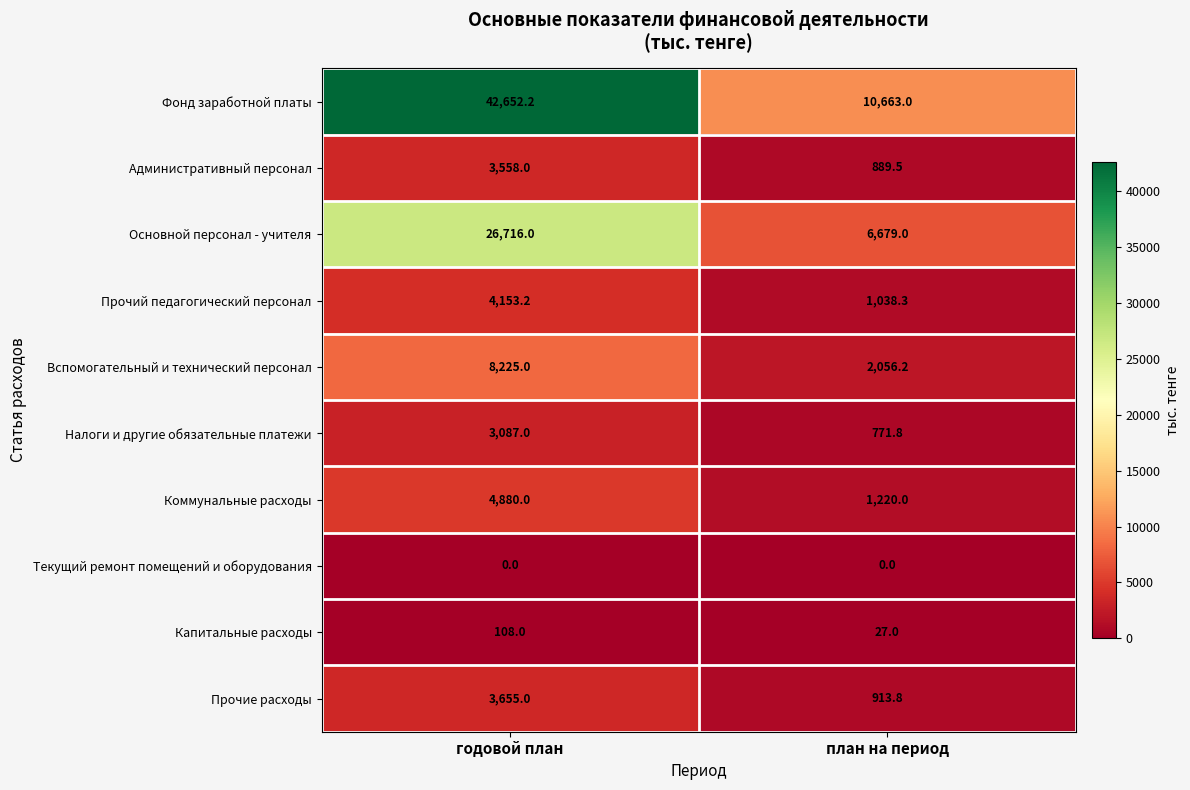

What is the sum of all Налоги и другие обязательные платежи values?

3858.8